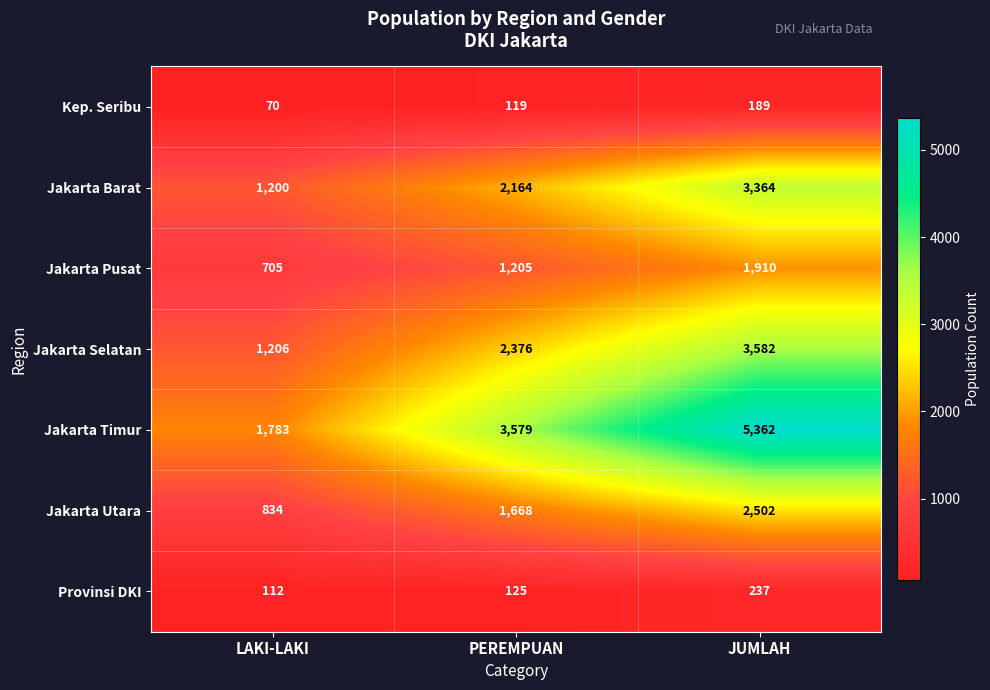

How many Jakarta Barat values are between 1200 and 3364?

3